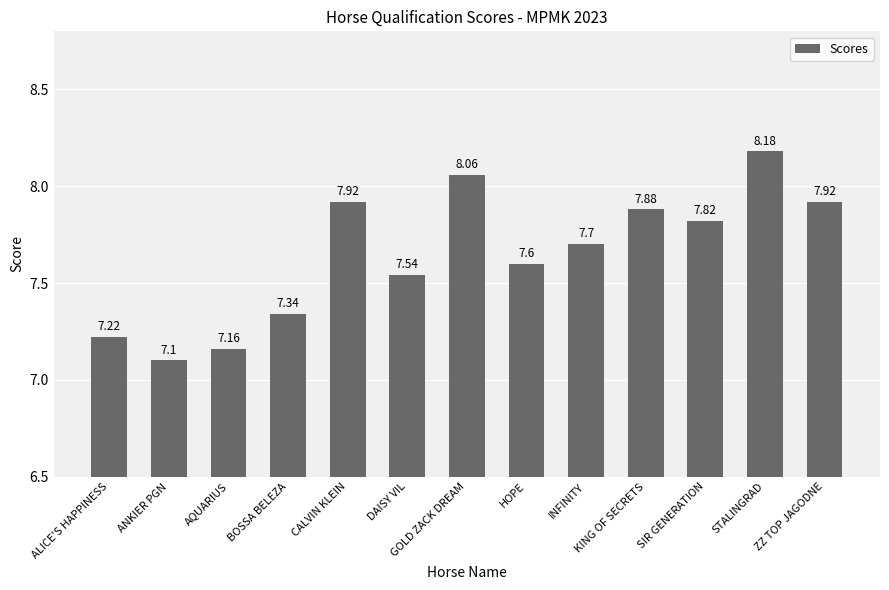

At which category does the chart reach its peak across all series?

STALINGRAD